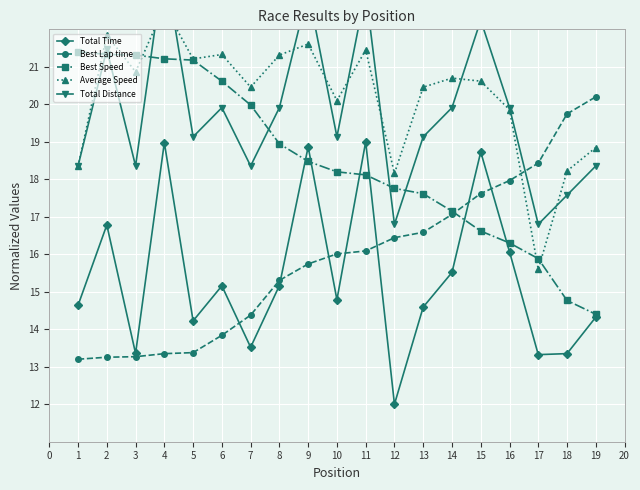

Reading right to left, what are all the values shown in this chart?

Total Time: 14.3	13.4	13.3	16.1	18.7	15.5	14.6	12.0	19.0	14.8	18.9	15.2	13.5	15.2	14.2	19.0	13.4	16.8	14.6
Best Lap time: 20.2	19.7	18.4	18.0	17.6	17.1	16.6	16.4	16.1	16.0	15.7	15.3	14.4	13.8	13.4	13.3	13.3	13.3	13.2
Best Speed: 14.4	14.8	15.9	16.3	16.6	17.1	17.6	17.8	18.1	18.2	18.5	18.9	20.0	20.6	21.2	21.2	21.3	21.3	21.4
Average Speed: 18.8	18.2	15.6	19.9	20.6	20.7	20.5	18.2	21.5	20.1	21.6	21.3	20.5	21.3	21.2	22.6	20.9	21.8	18.3
Total Distance: 18.4	17.6	16.8	19.9	22.2	19.9	19.1	16.8	23.0	19.1	23.0	19.9	18.4	19.9	19.1	23.8	18.4	21.5	18.4